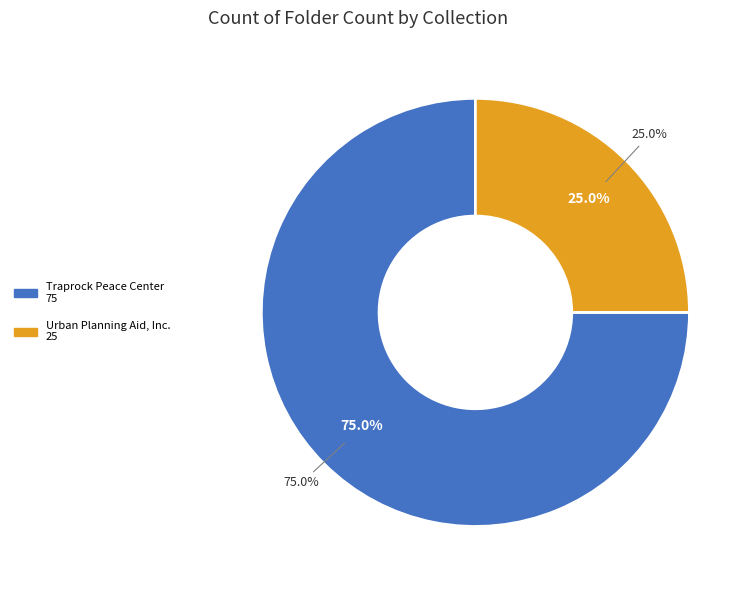

True or false: US-RPB-HH_003041 accounts for 15% of the total.

False